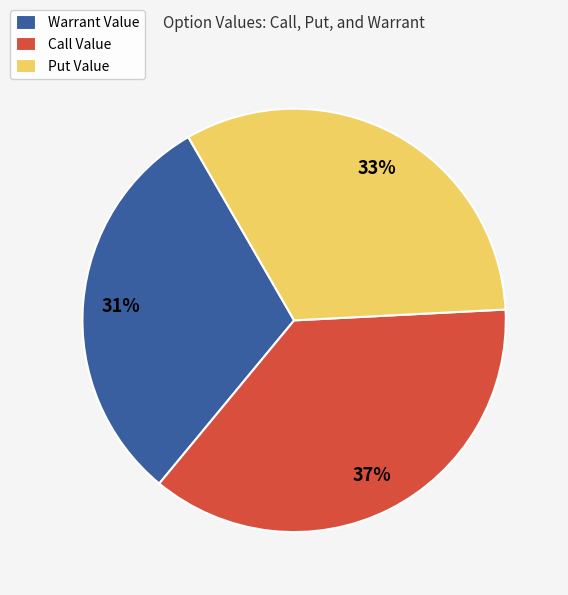

What percentage is the Warrant Value slice, to the nearest percent?

31%